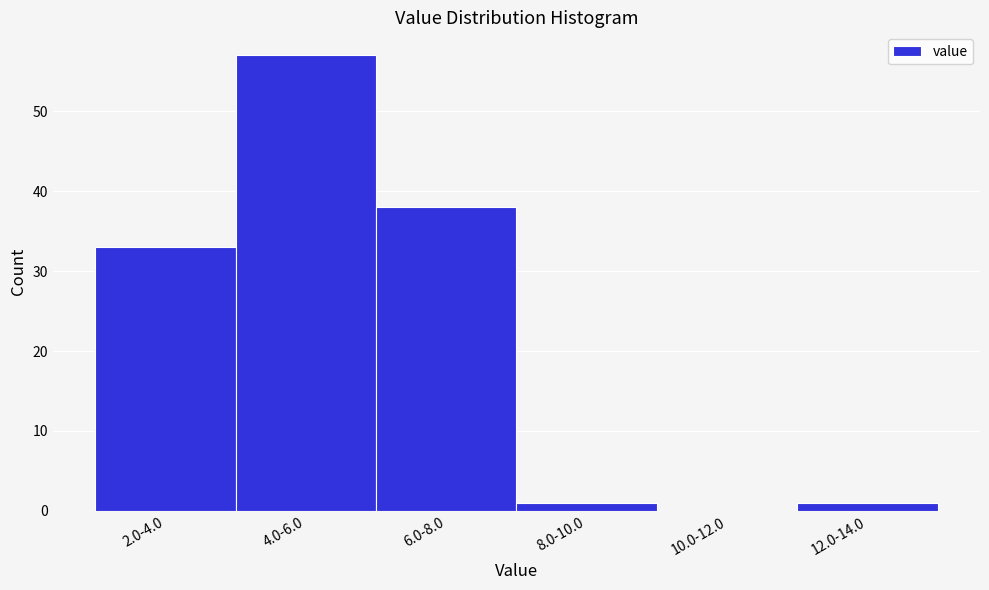

Reading left to right, transcribe all the data shown in this chart.

2.0-4.0=33	4.0-6.0=57	6.0-8.0=38	8.0-10.0=1	10.0-12.0=0	12.0-14.0=1